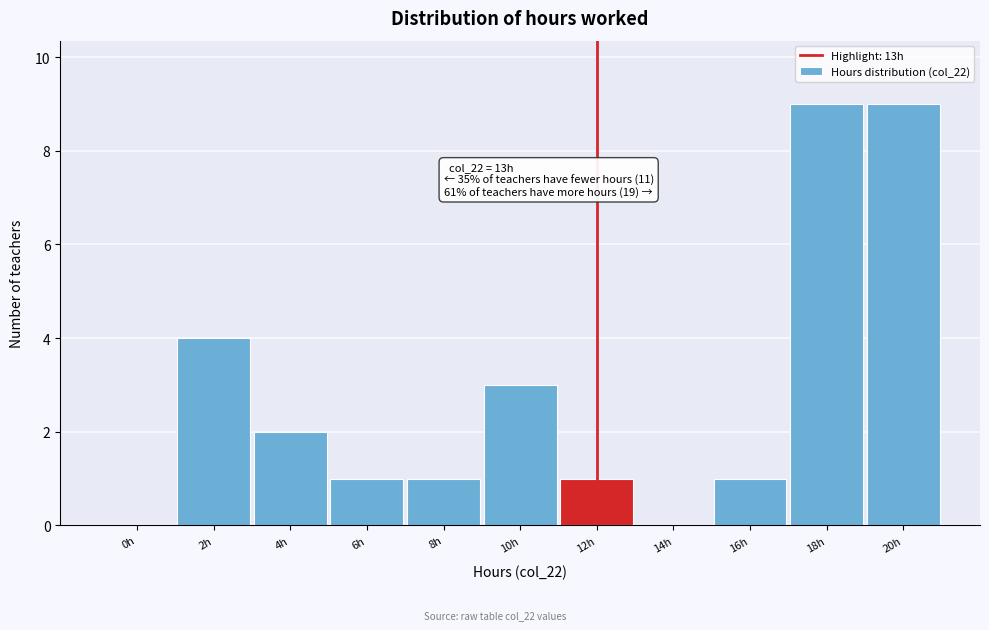

Reading left to right, list all the values displayed in this chart.

0h=0	2h=4	4h=2	6h=1	8h=1	10h=3	12h=1	14h=0	16h=1	18h=9	20h=9